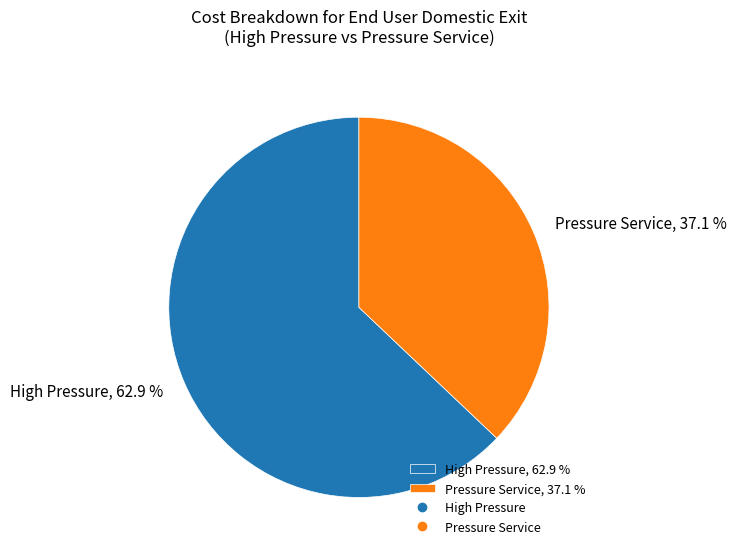

What is the total percentage of Pressure Service, 37.1 % and High Pressure, 62.9 %?

100.0%